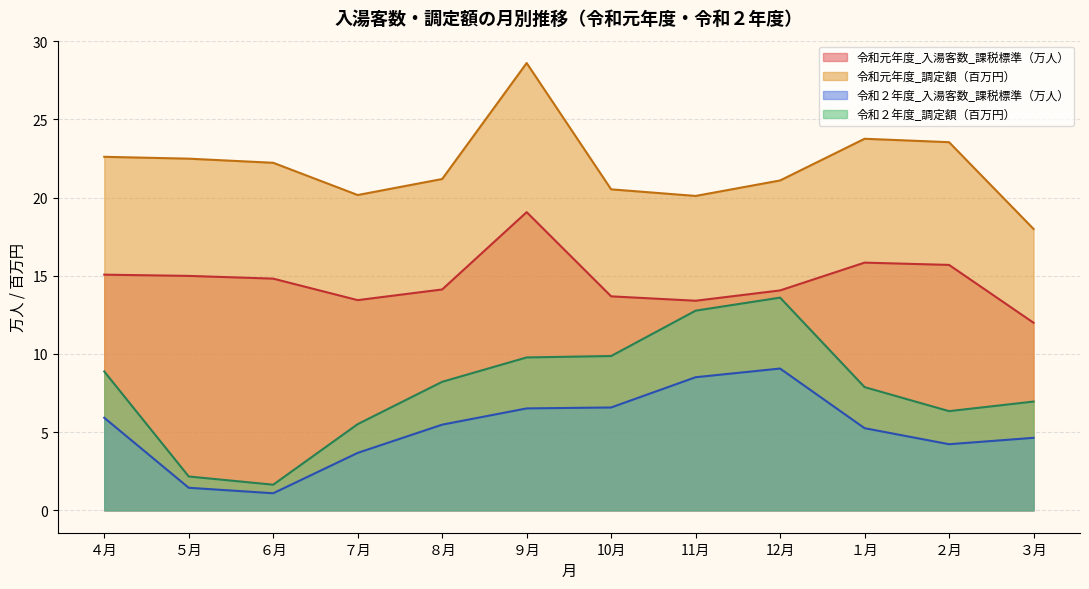

What are all the series names shown in the legend?

令和元年度_入湯客数_課税標準（万人）, 令和元年度_調定額（百万円）, 令和２年度_入湯客数_課税標準（万人）, 令和２年度_調定額（百万円）